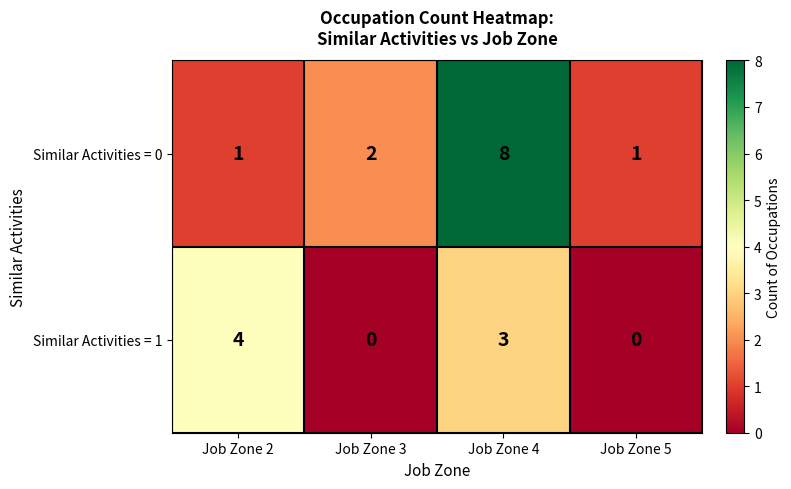

What is the total value across all series at Job Zone 3?

2